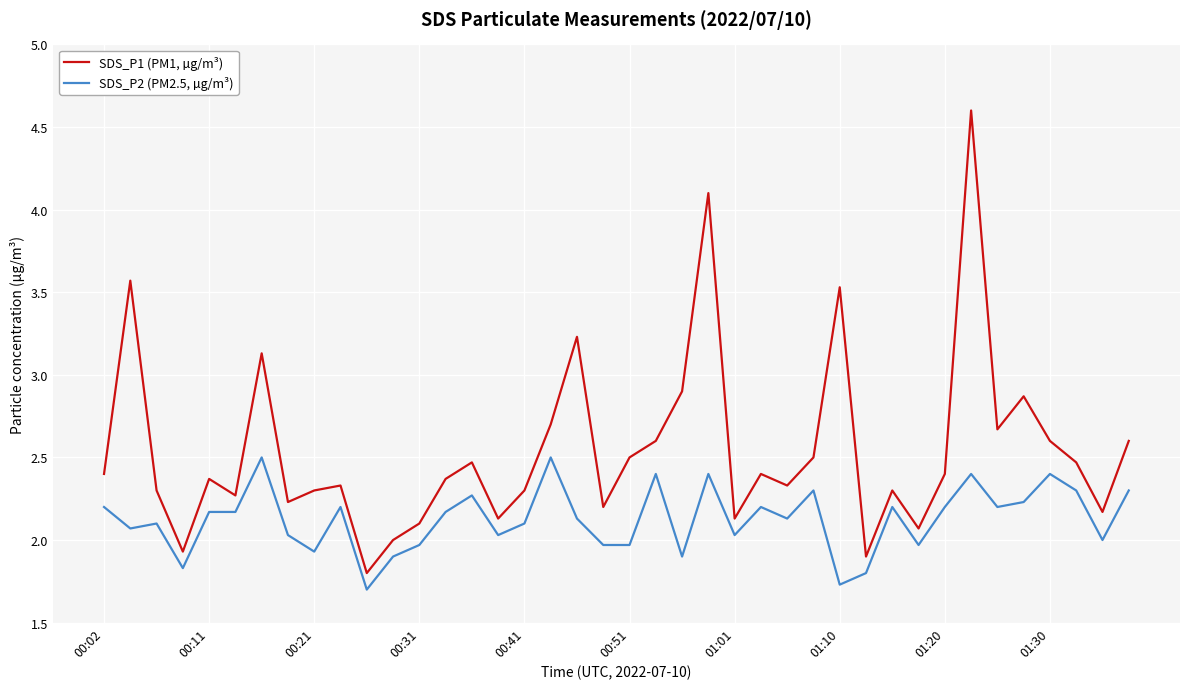

What is the maximum value for SDS_P1 (PM1, µg/m³)?

4.6